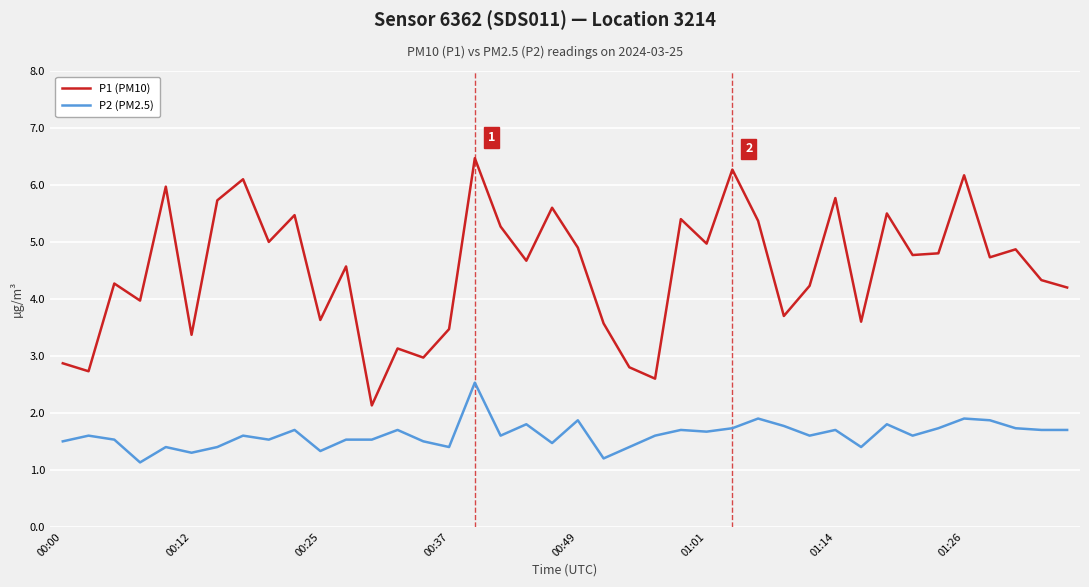

What is the minimum value shown in the chart?

1.1